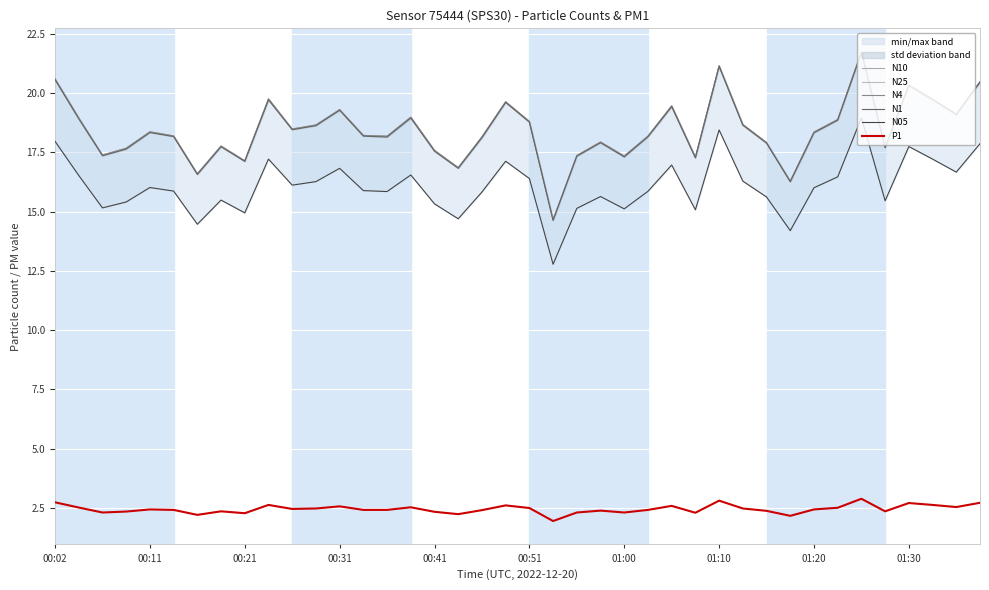

True or false: P1 and N25 intersect in this chart.

False